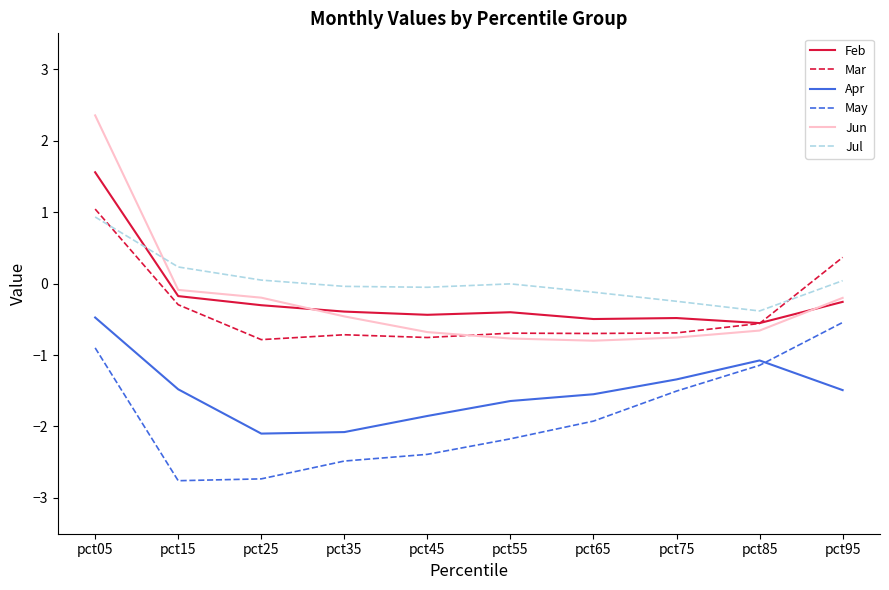

What is the sum of the Mar values at pct55 and pct35?

-1.4